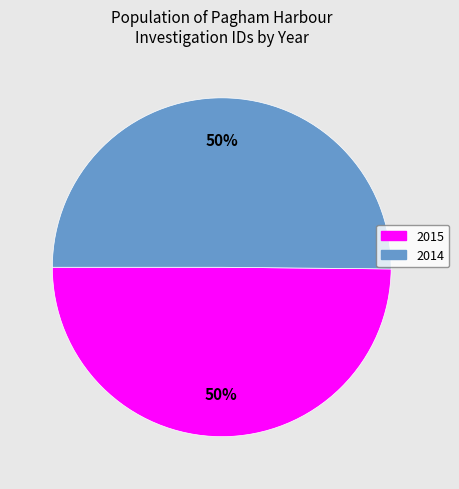

How many segments does this pie chart have?

2